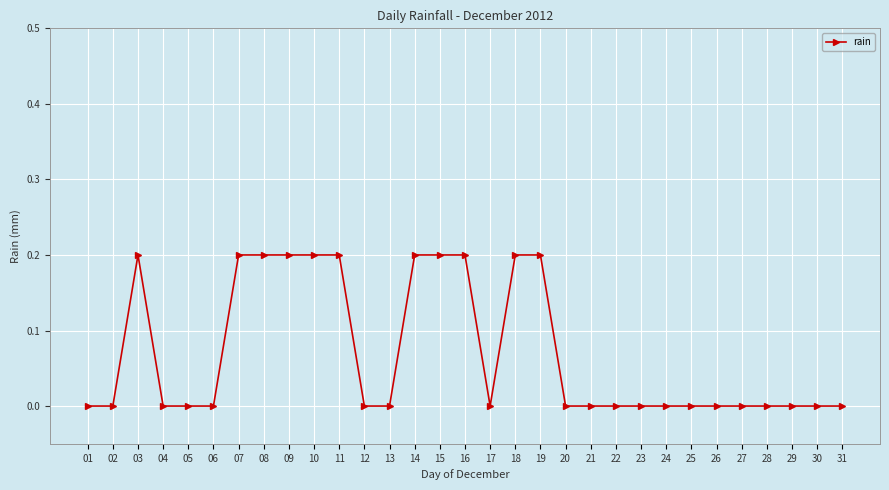

At which category does the data reach its first local peak?

03